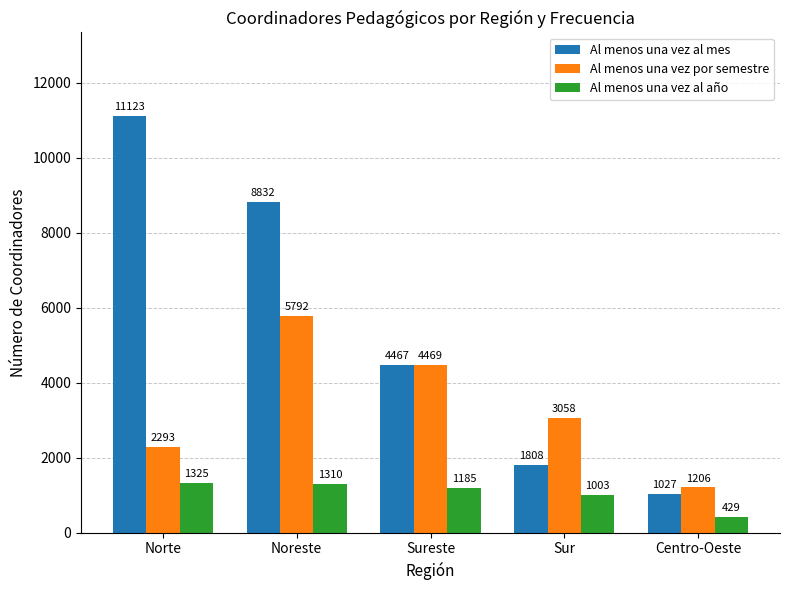

How many groups of bars are there?

5